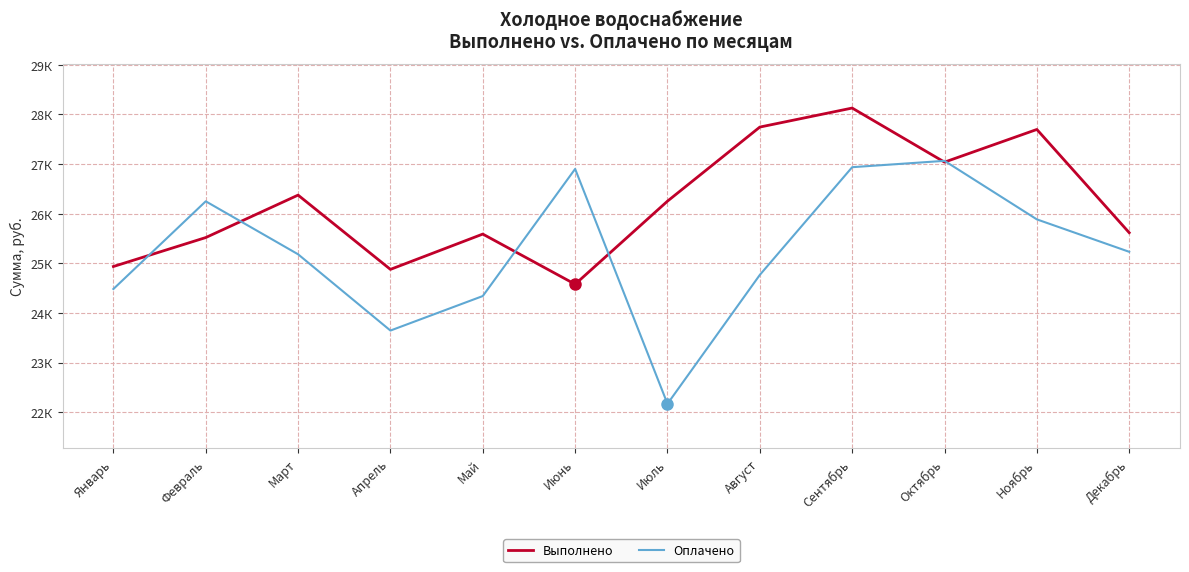

What is the label of the 12th point from the left?

Декабрь